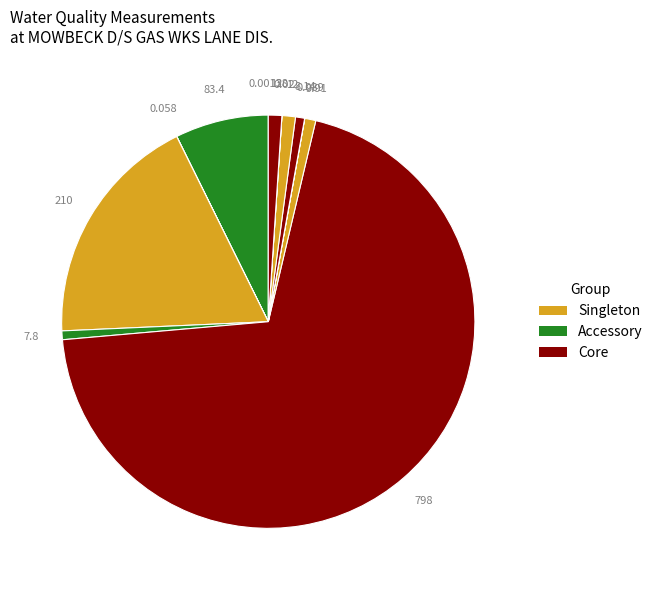

How many slices are in this pie chart?

12